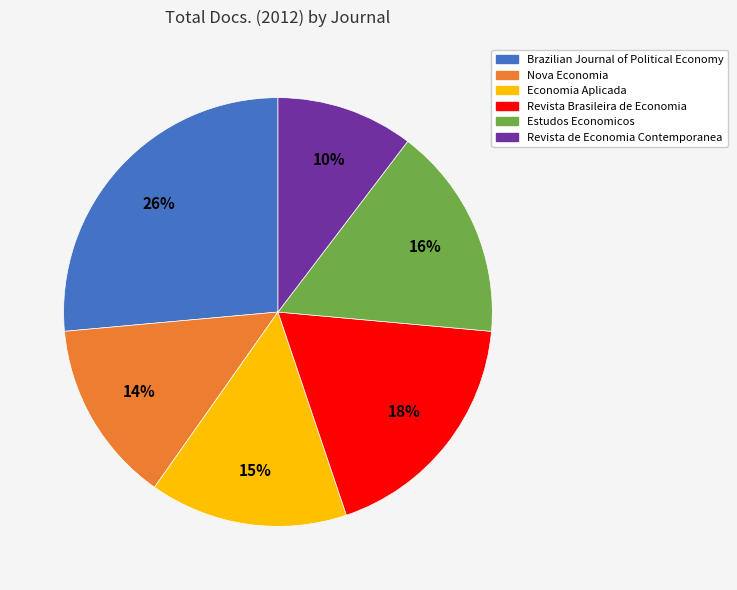

The Estudos Economicos slice represents 16% of the pie. True or false?

True